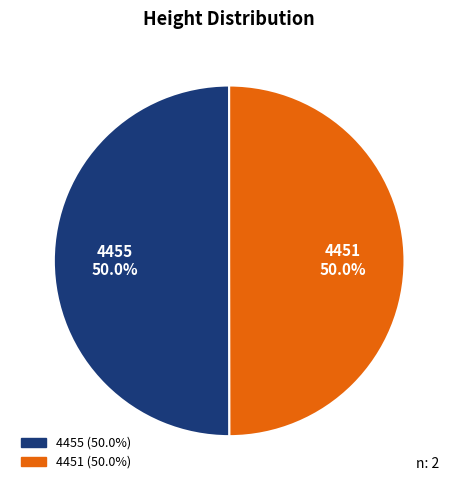

What percentage is the 4455 slice, to the nearest percent?

50%